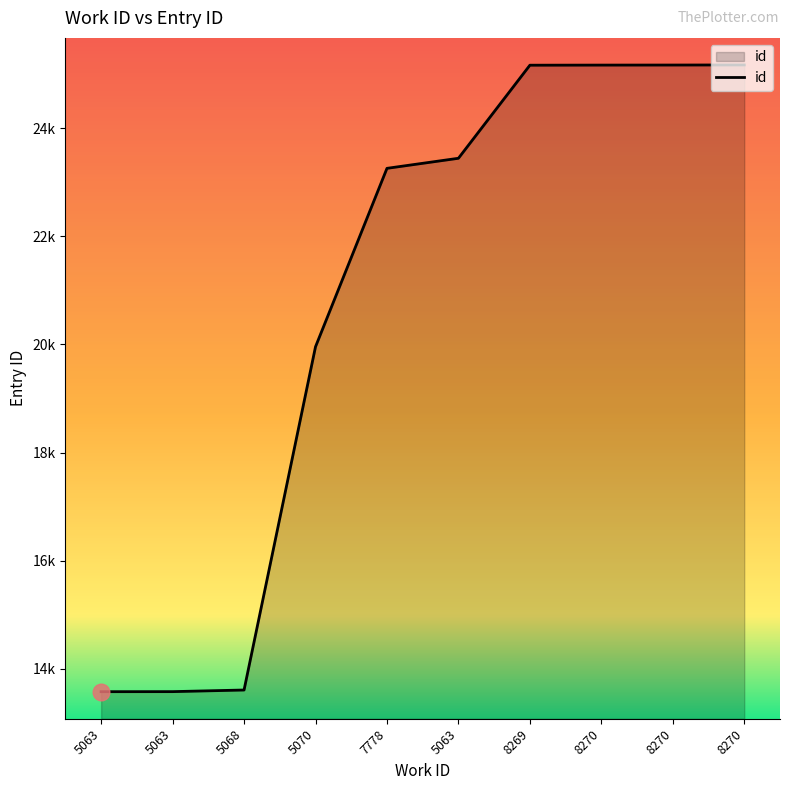

What is the difference between the maximum and second lowest values?

11588